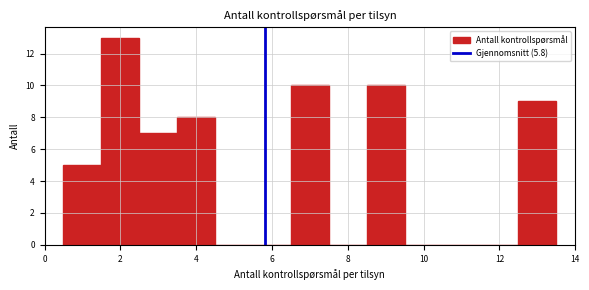

Over which range of the x-axis is the bar tallest?

1.5 to 2.5